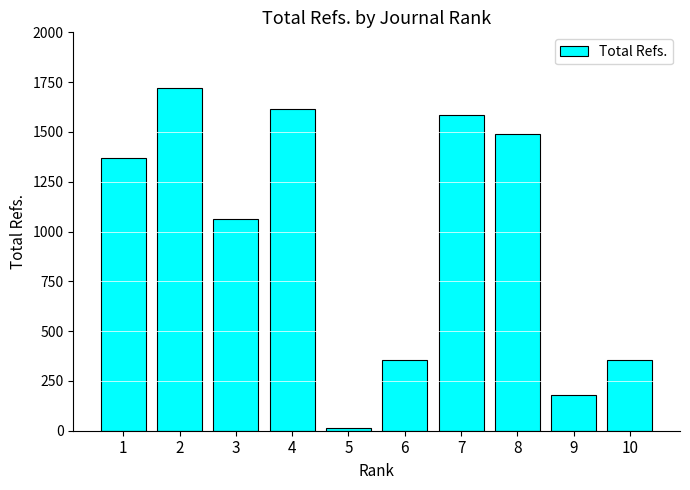

Which label corresponds to the smallest value in the chart?

5